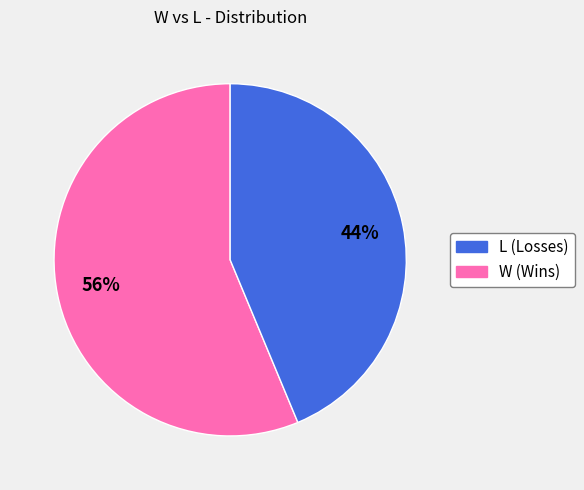

To the nearest percent, what is the average slice percentage?

50%